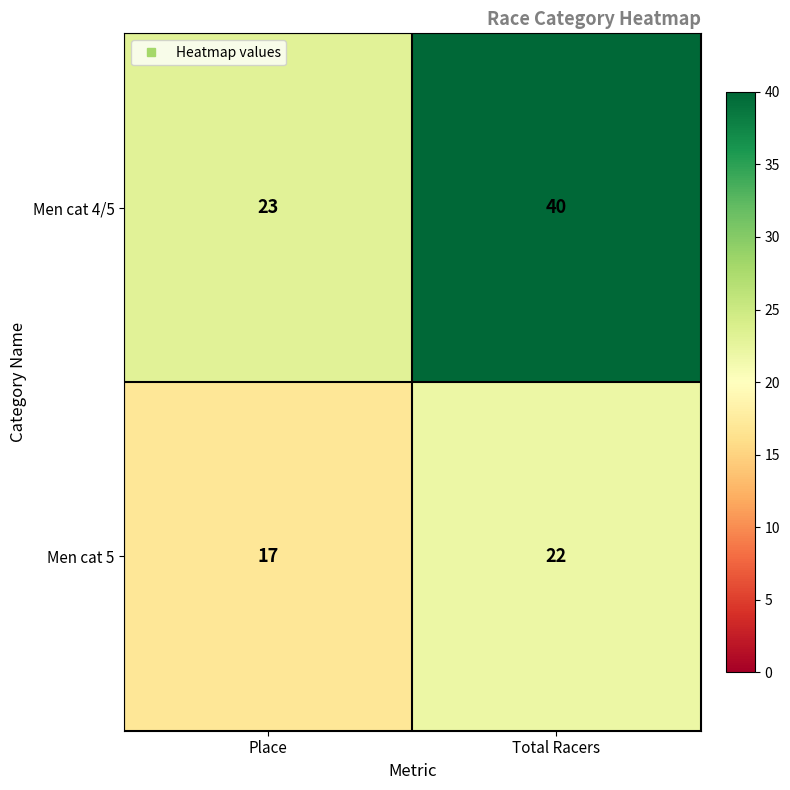

Which series changed the most between Place and Total Racers?

Men cat 4/5